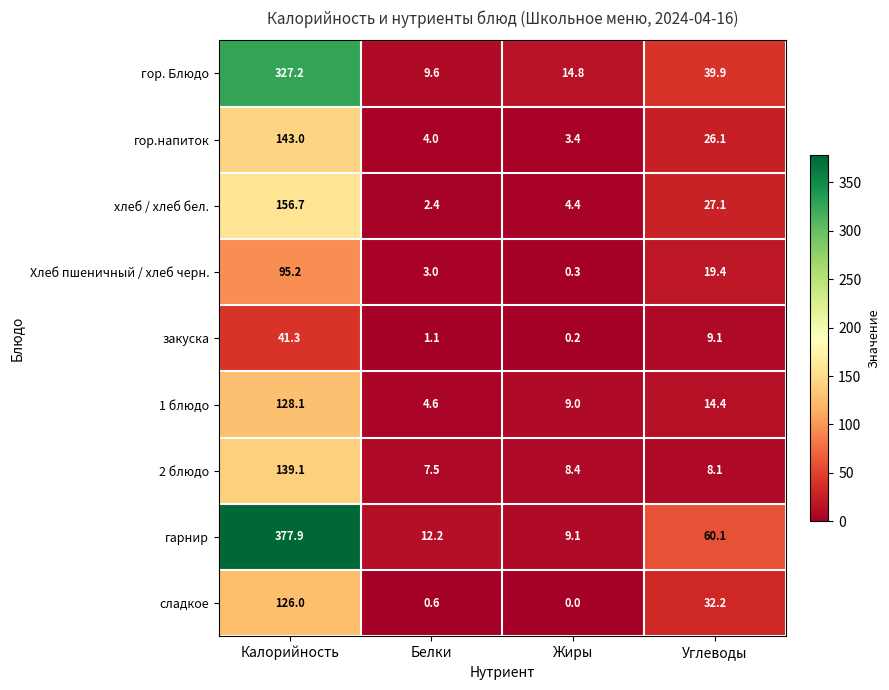

Rank the series at Белки from highest to lowest value.

гарнир, гор. Блюдо, 2 блюдо, 1 блюдо, гор.напиток, Хлеб пшеничный / хлеб черн., хлеб / хлеб бел., закуска, сладкое